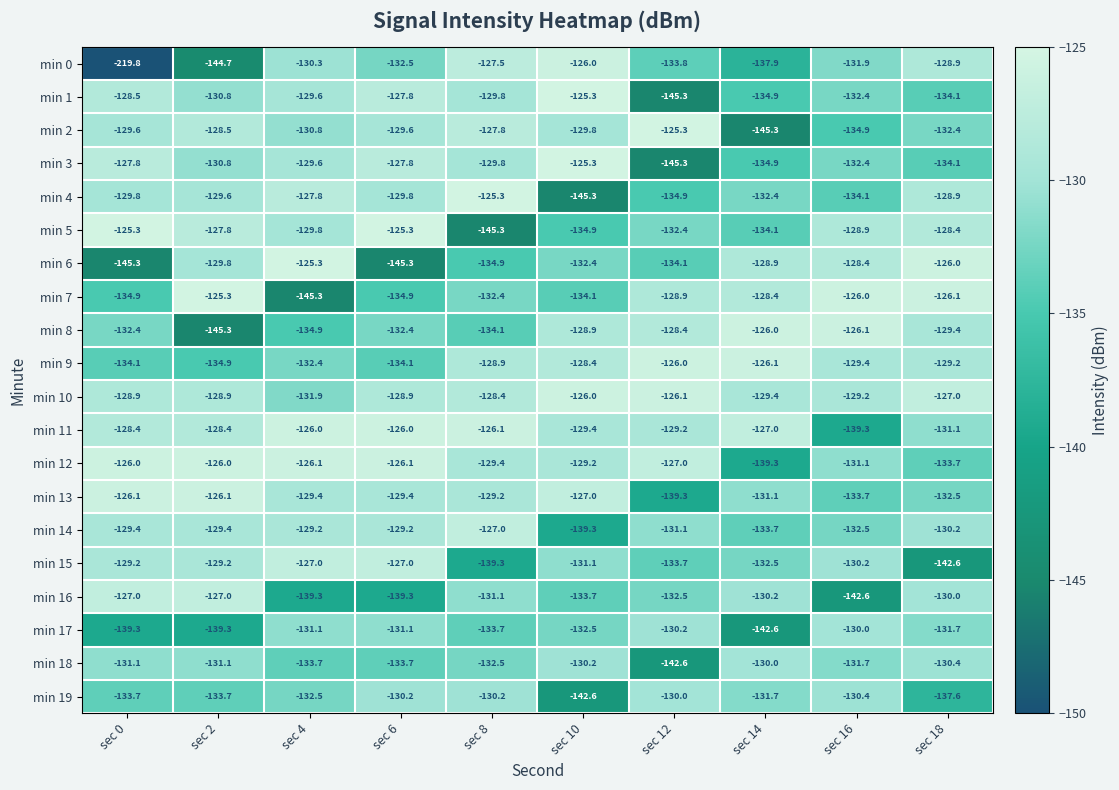

What is the difference between the min 10 values at sec 10 and sec 14?

3.4